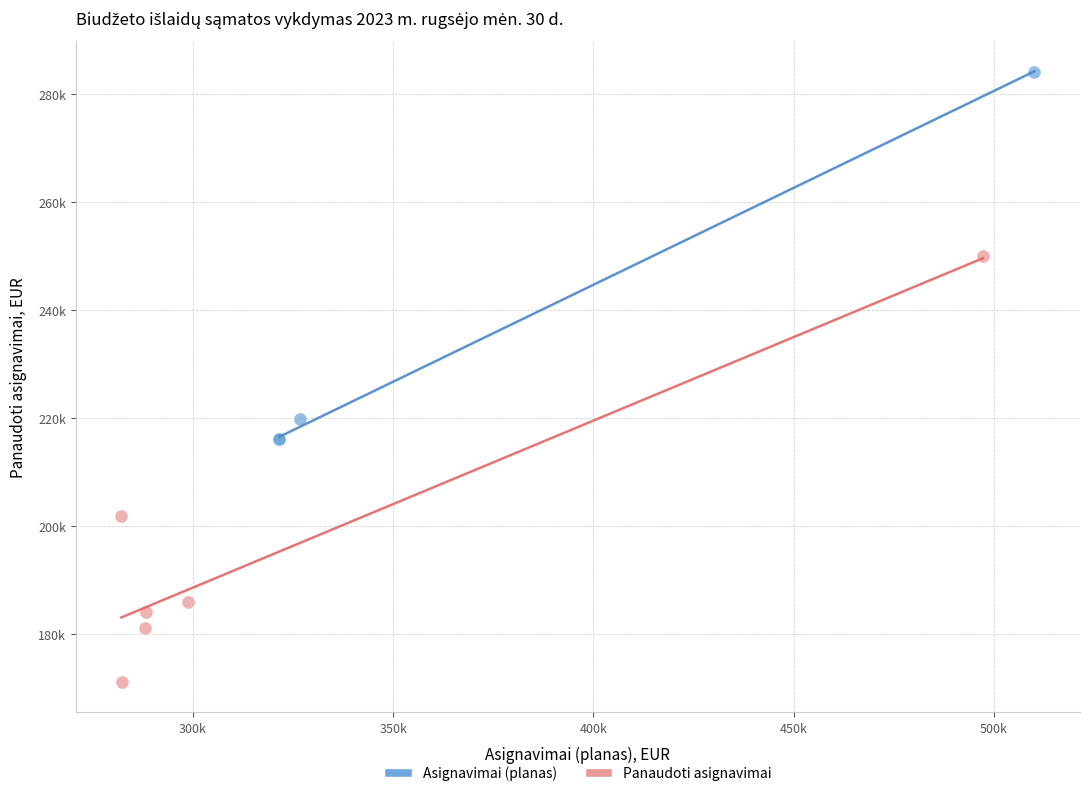

Which series has the widest spread of Y values?

Panaudoti asignavimai